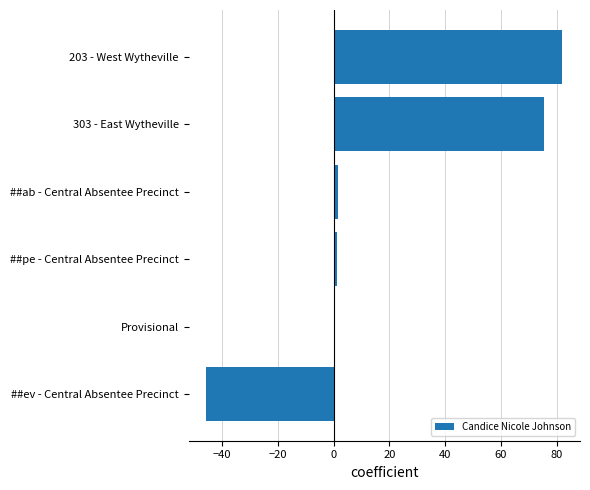

Which has a higher value, ##ev - Central Absentee Precinct or Provisional?

Provisional